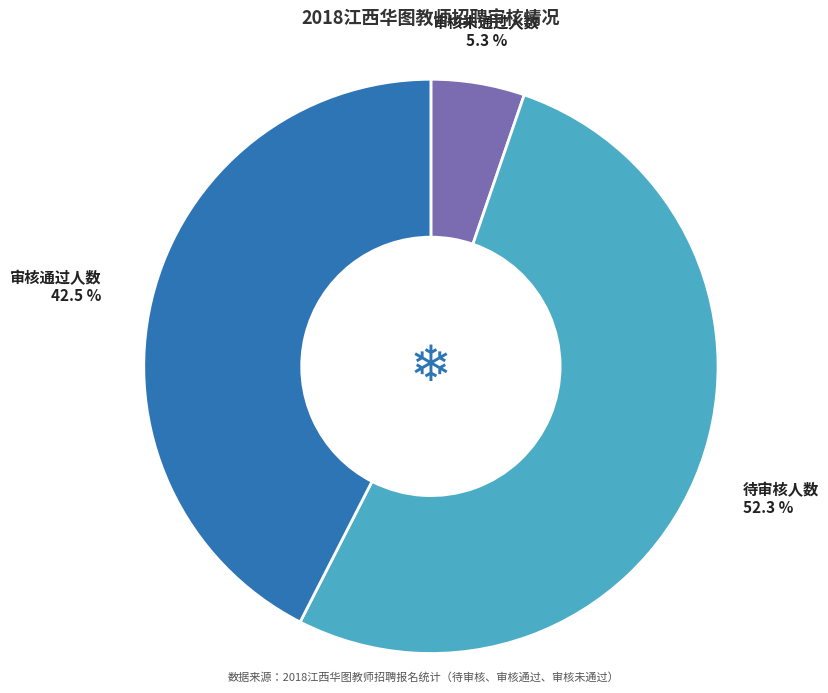

Is there any slice that represents more than half of the pie?

Yes